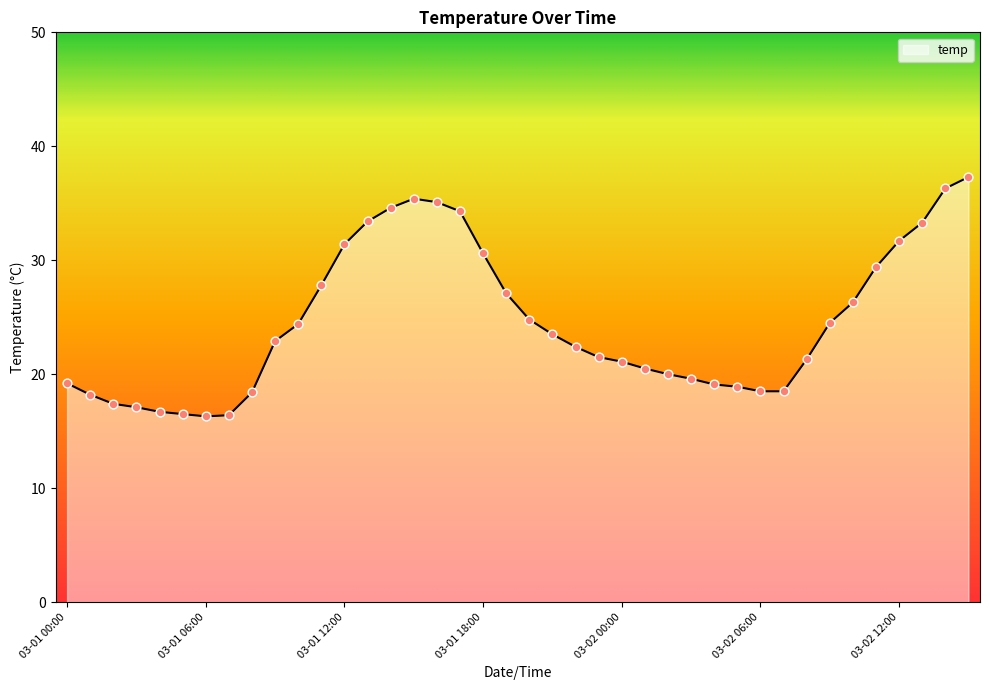

What is the difference between the maximum and minimum values?

21.0